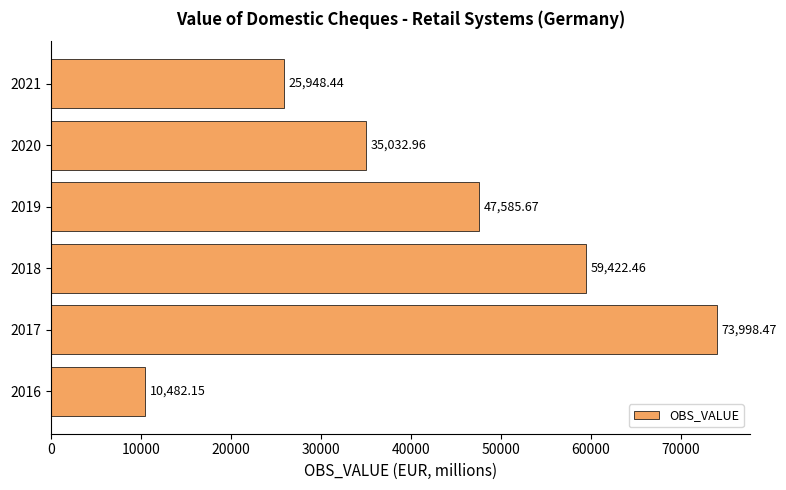

At which label is the value closest to 42240?

2019